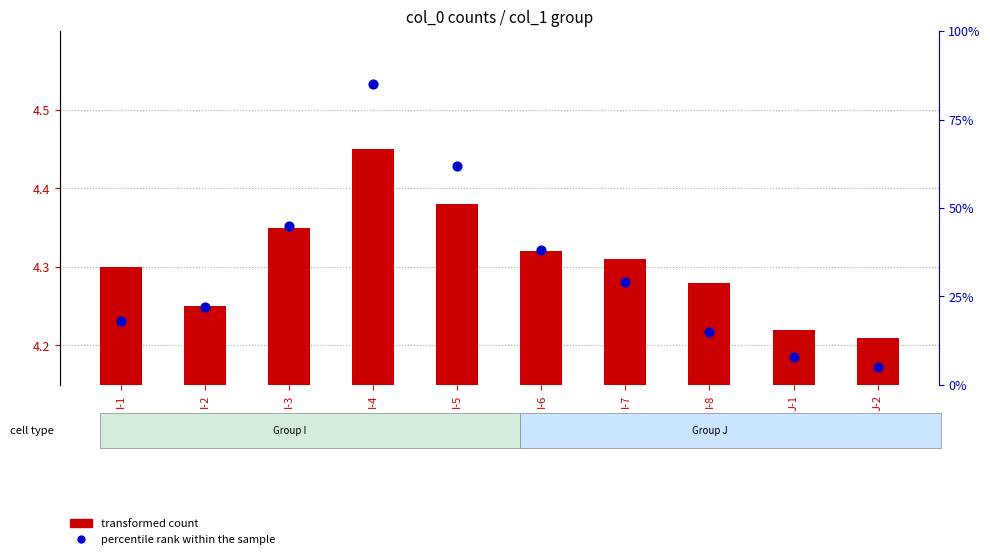

Which series reaches the minimum Y coordinate?

transformed count